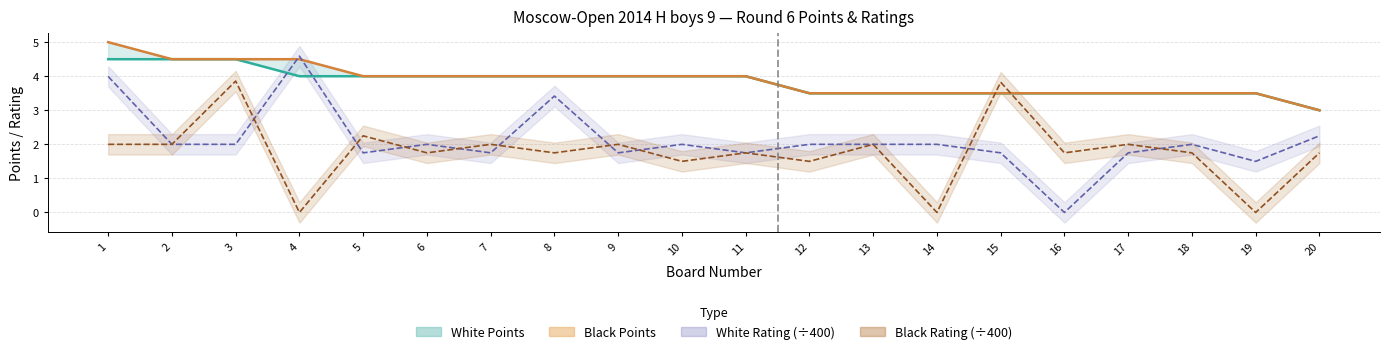

Which series has the widest spread of values?

White Rtg line